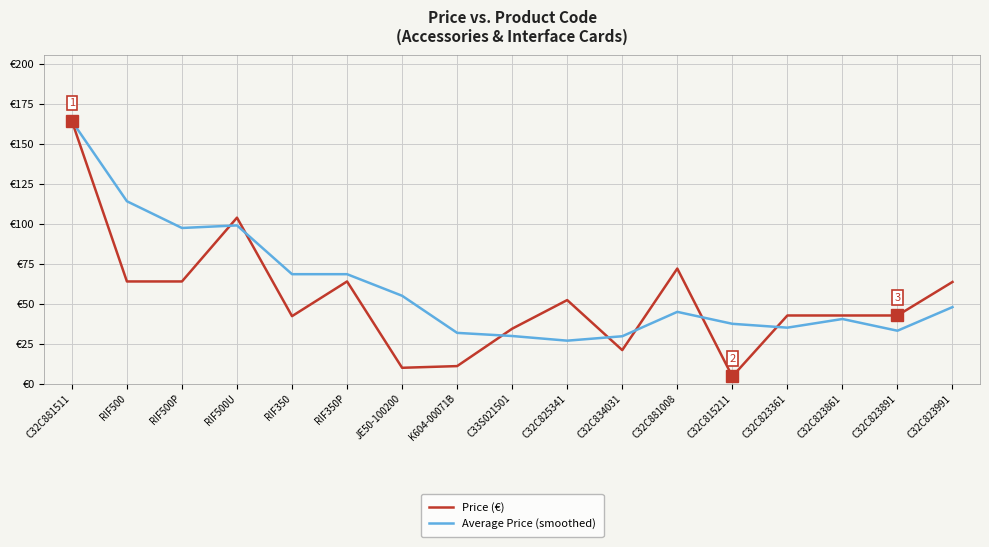

Does the chart display data point markers on the line(s)?

No